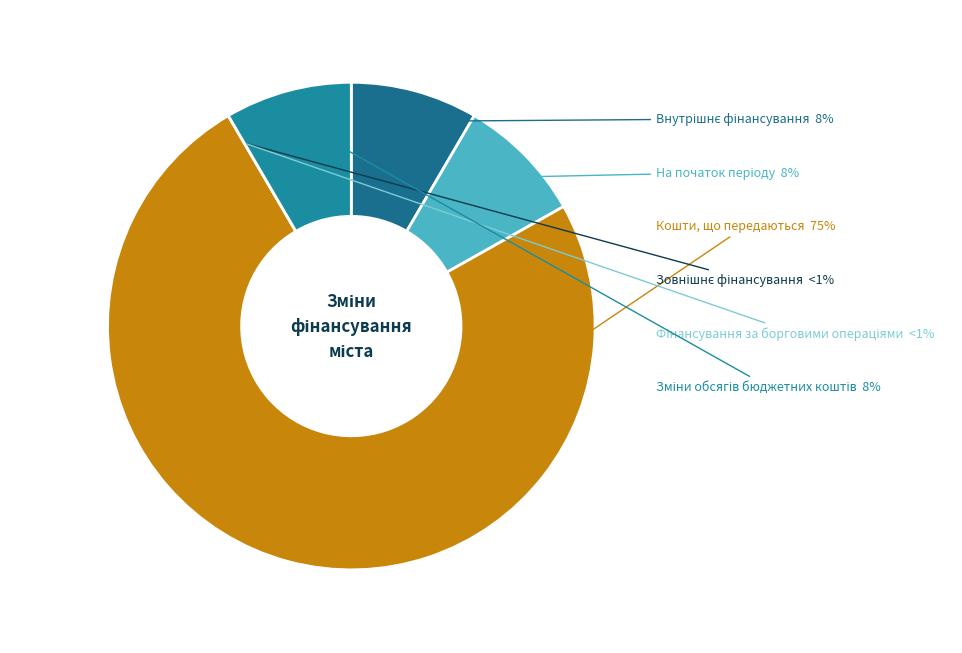

Is there any slice that represents more than half of the pie?

Yes